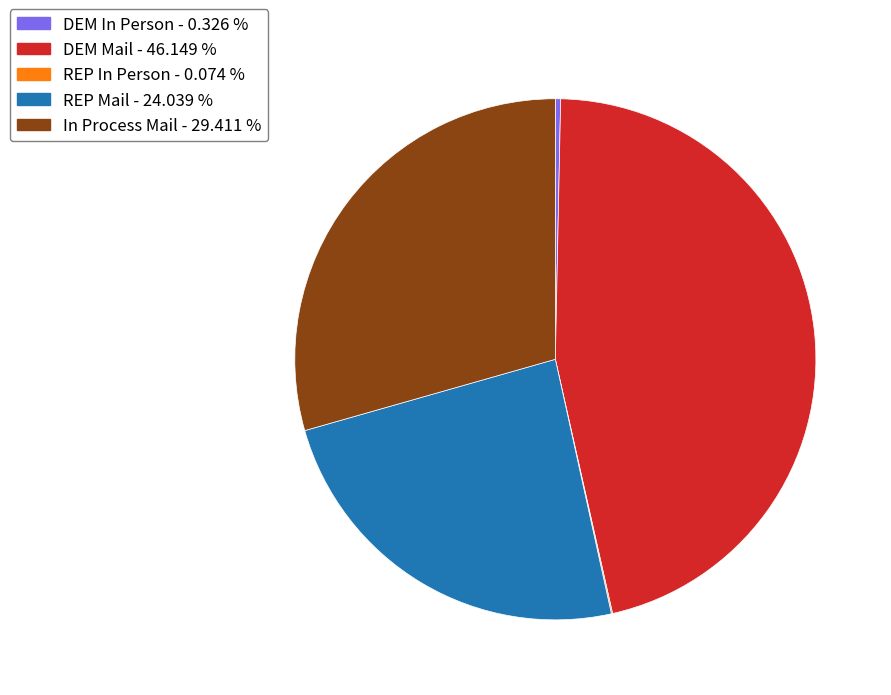

Approximately how many times larger is the value at REP Mail - 24.039 % compared to In Process Mail - 29.411 %?

0.8